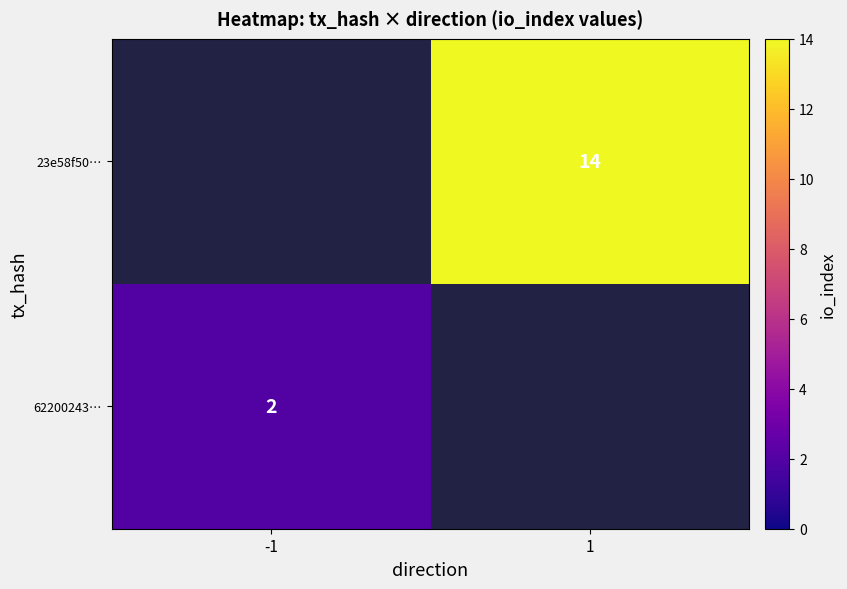

True or false: 62200243… has a value of 2 at -1.

True